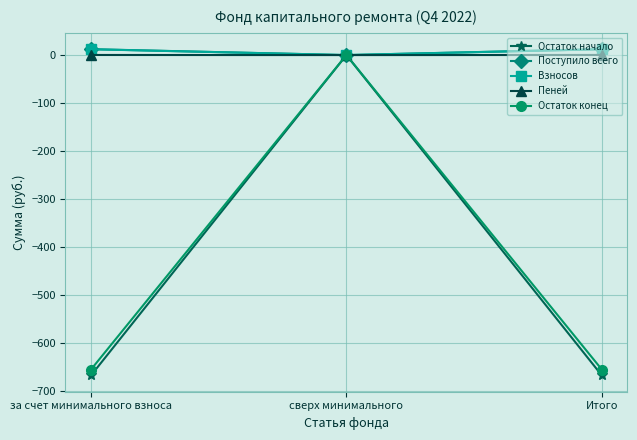

What is the label of the 2nd point from the right?

сверх минимального